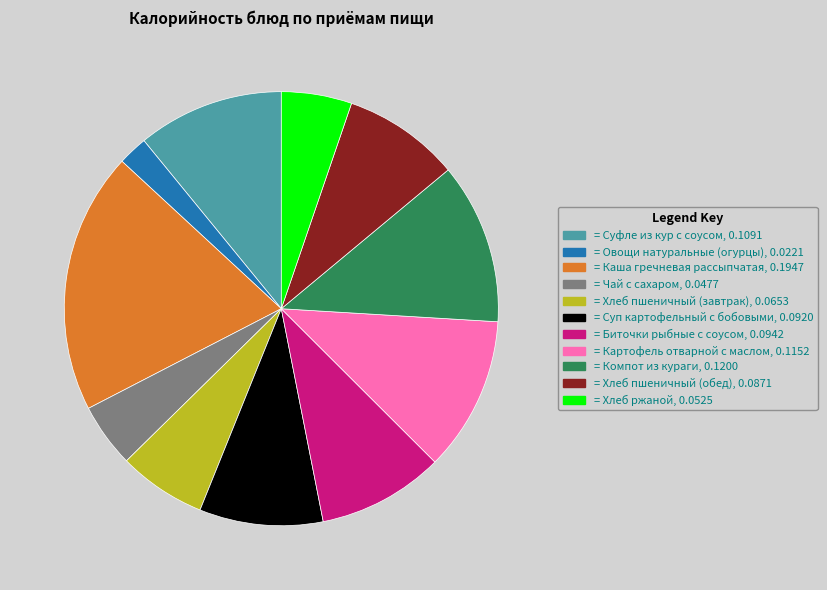

Is there a majority slice in this chart?

No